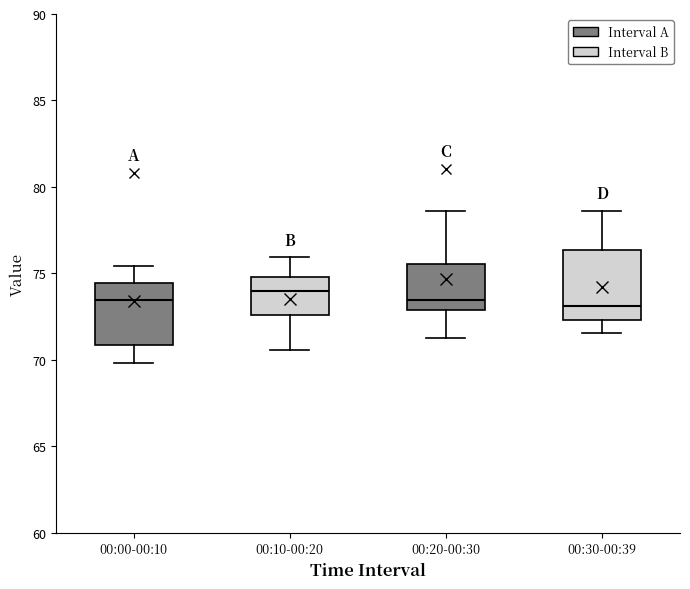

Reading left to right, transcribe this box plot: for each box, give where its median line is, the range the box spans, and where its two whiskers end, as read against the y-axis. The values are not printed on the chart, so give them approximately, as read against the axis.

00:00-00:10: median 73.5, box 71.0 to 74.5, whiskers 70.0 to 75.5
00:10-00:20: median 74.0, box 72.5 to 75.0, whiskers 70.5 to 76.0
00:20-00:30: median 73.5, box 73.0 to 75.5, whiskers 71.5 to 78.5
00:30-00:39: median 73.0, box 72.5 to 76.5, whiskers 71.5 to 78.5